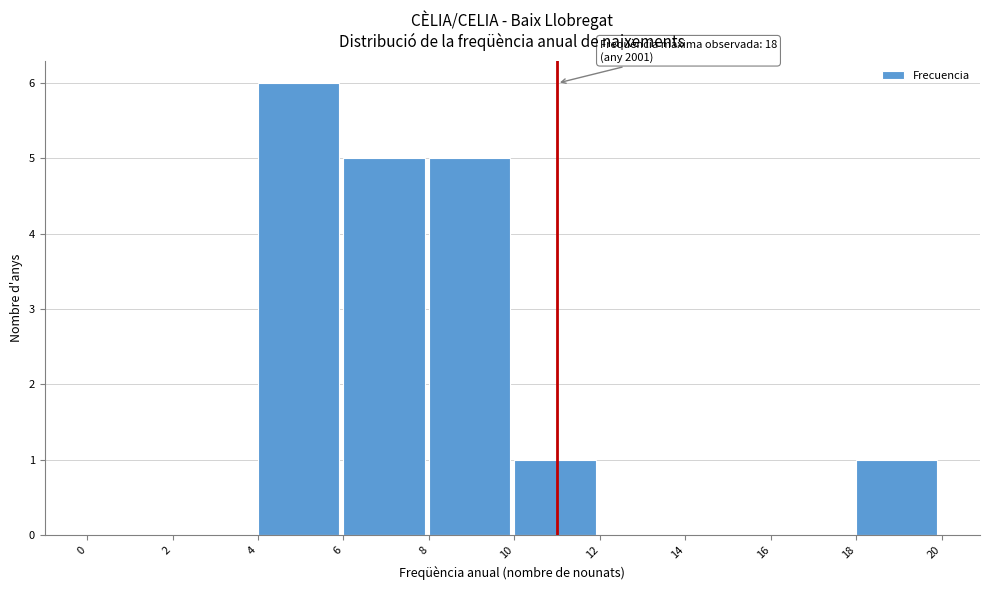

Which range on the x-axis has the tallest bar?

4 to 6